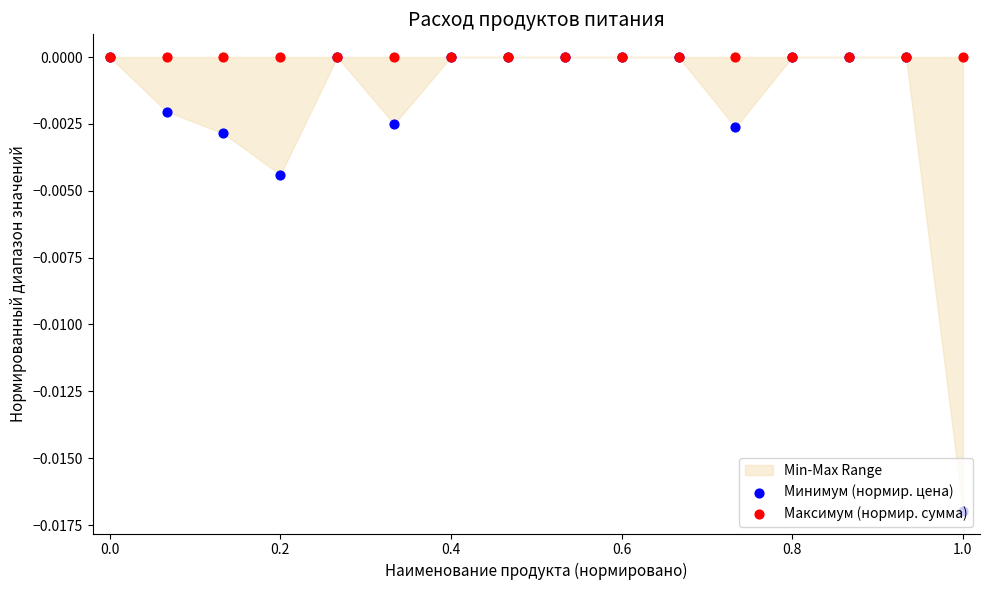

Which series contains the highest Y value?

Минимум (нормир. цена)